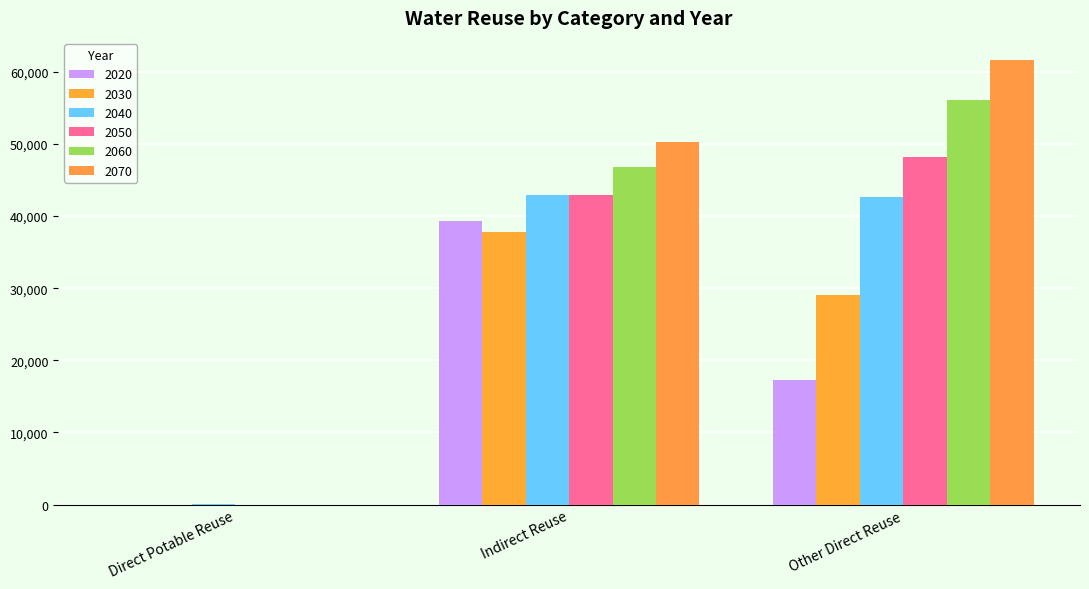

The 2030 series shows 37749 at Indirect Reuse. True or false?

True